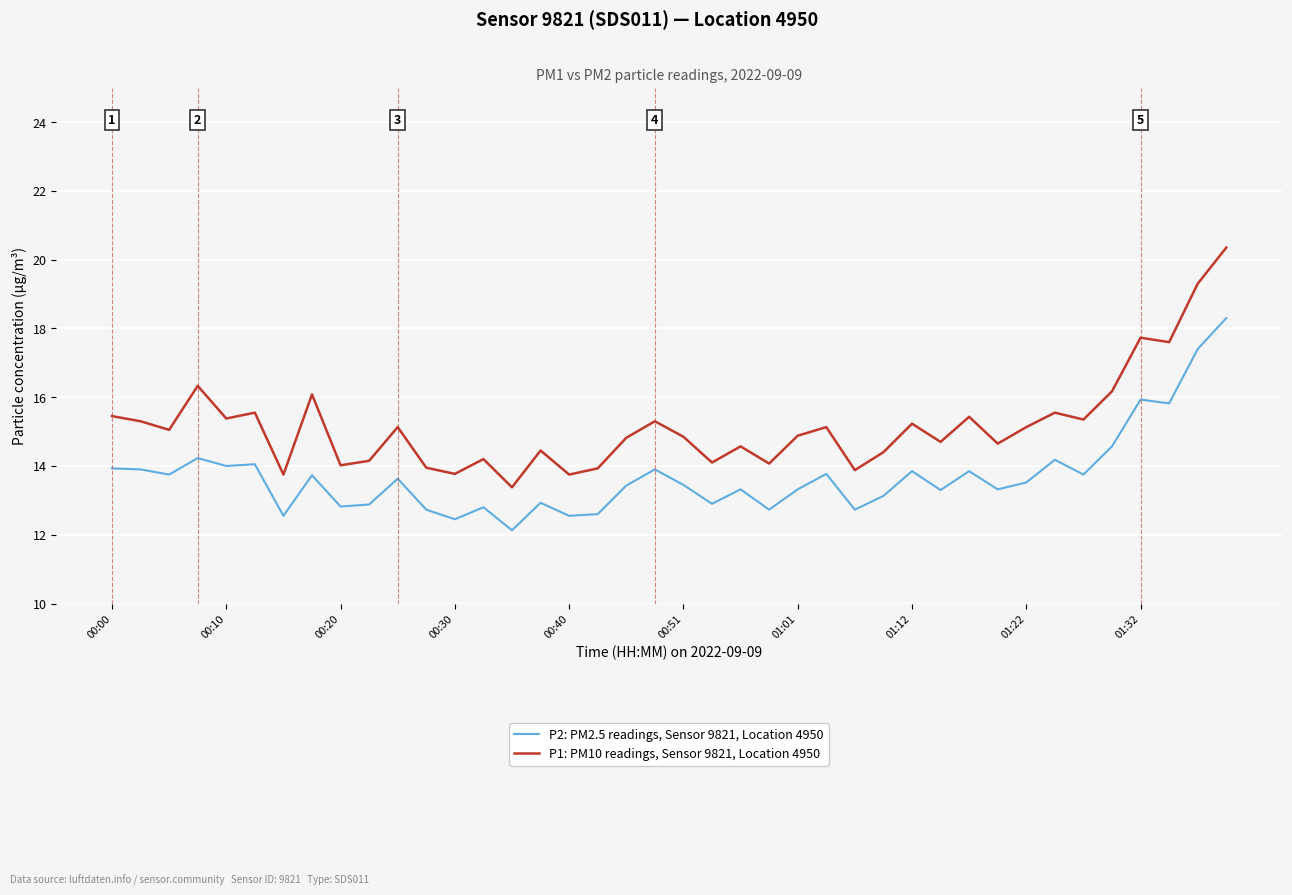

What is the difference between the maximum and minimum values in the P1: PM10 readings, Sensor 9821, Location 4950 series?

7.0